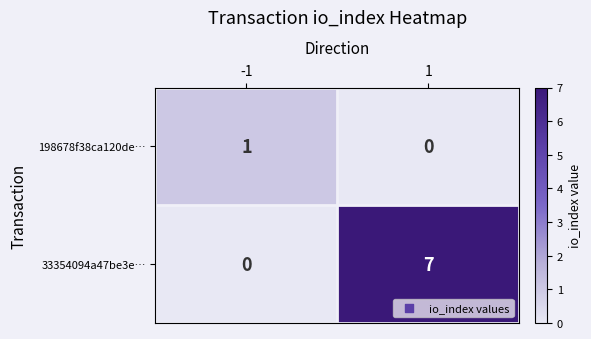

Which series changed the most between -1 and 1?

33354094a47be3e…